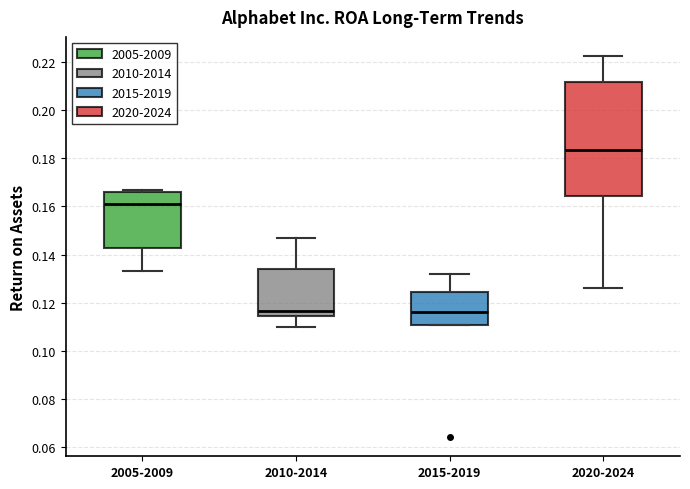

Which box has the highest median line?

2020-2024